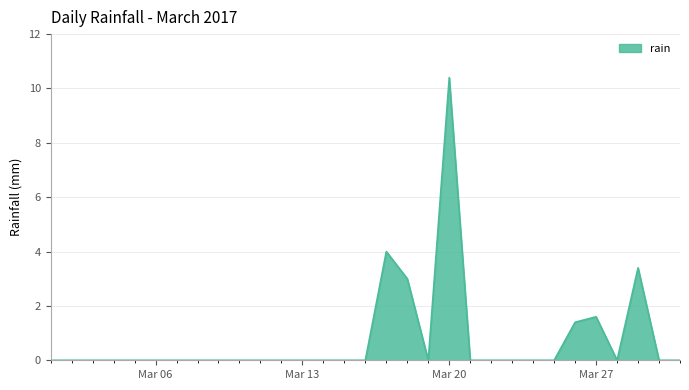

What is the difference between the maximum and minimum values?

10.4